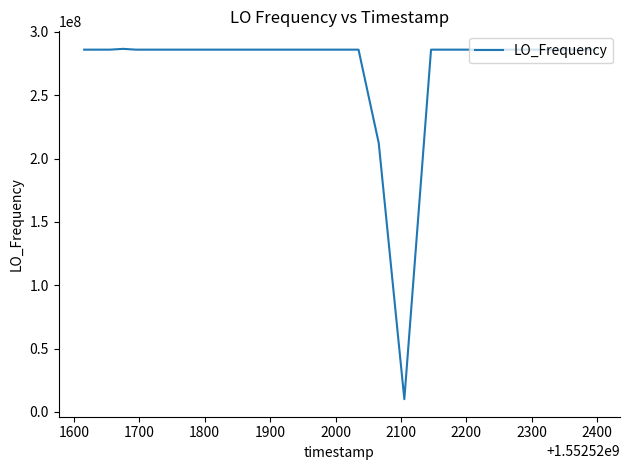

What is the minimum value shown in the chart?

9999986.3